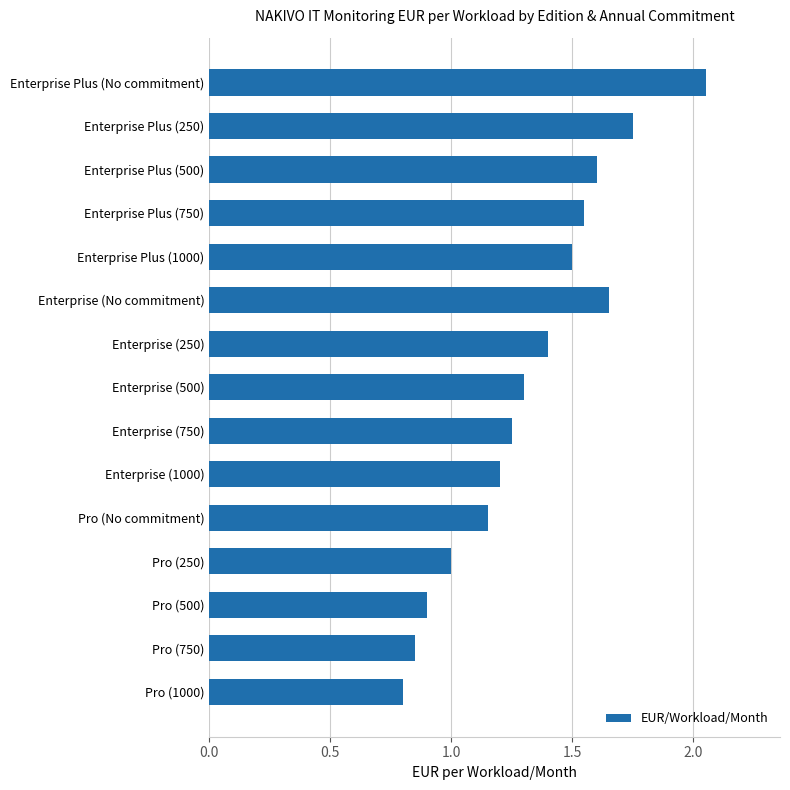

Which category has the lowest value across all series?

Pro (1000)